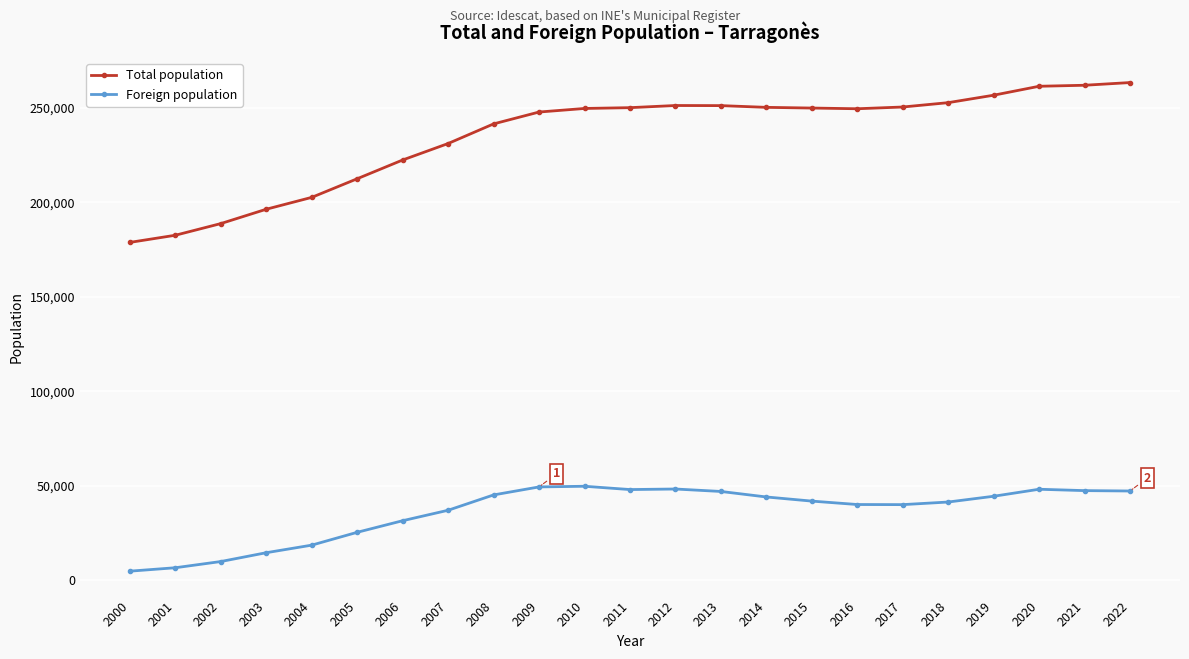

At how many categories does at least one series exceed 92836?

23